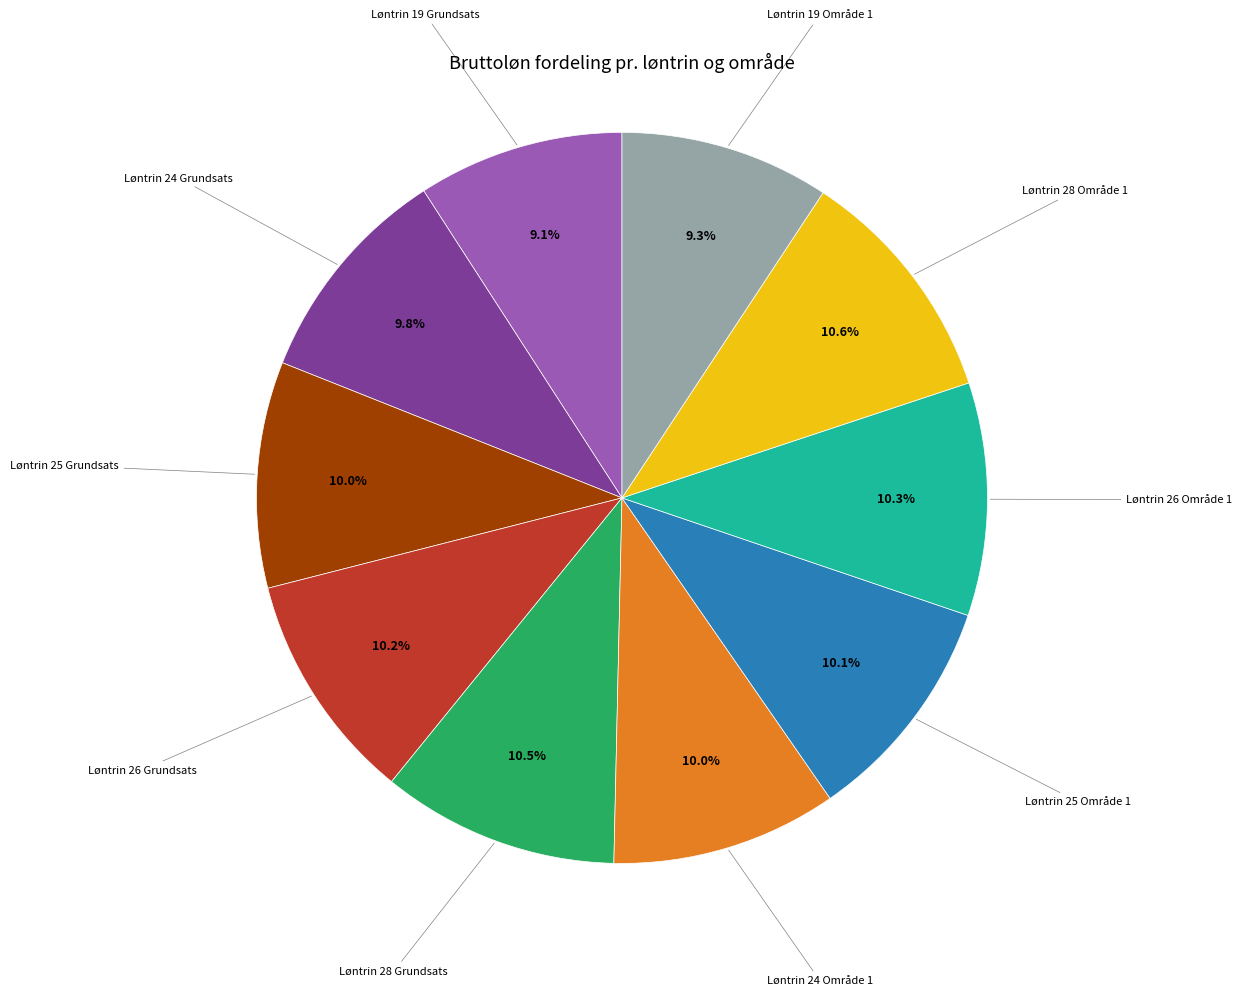

Is there a majority slice in this chart?

No